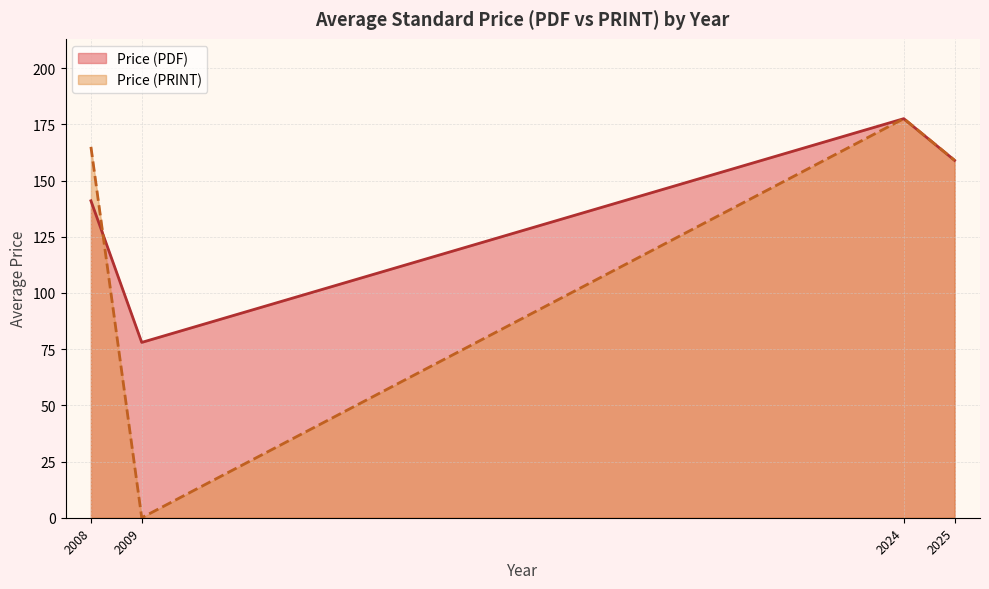

How many intersections are there between Price (PDF) and Price (PRINT)?

1